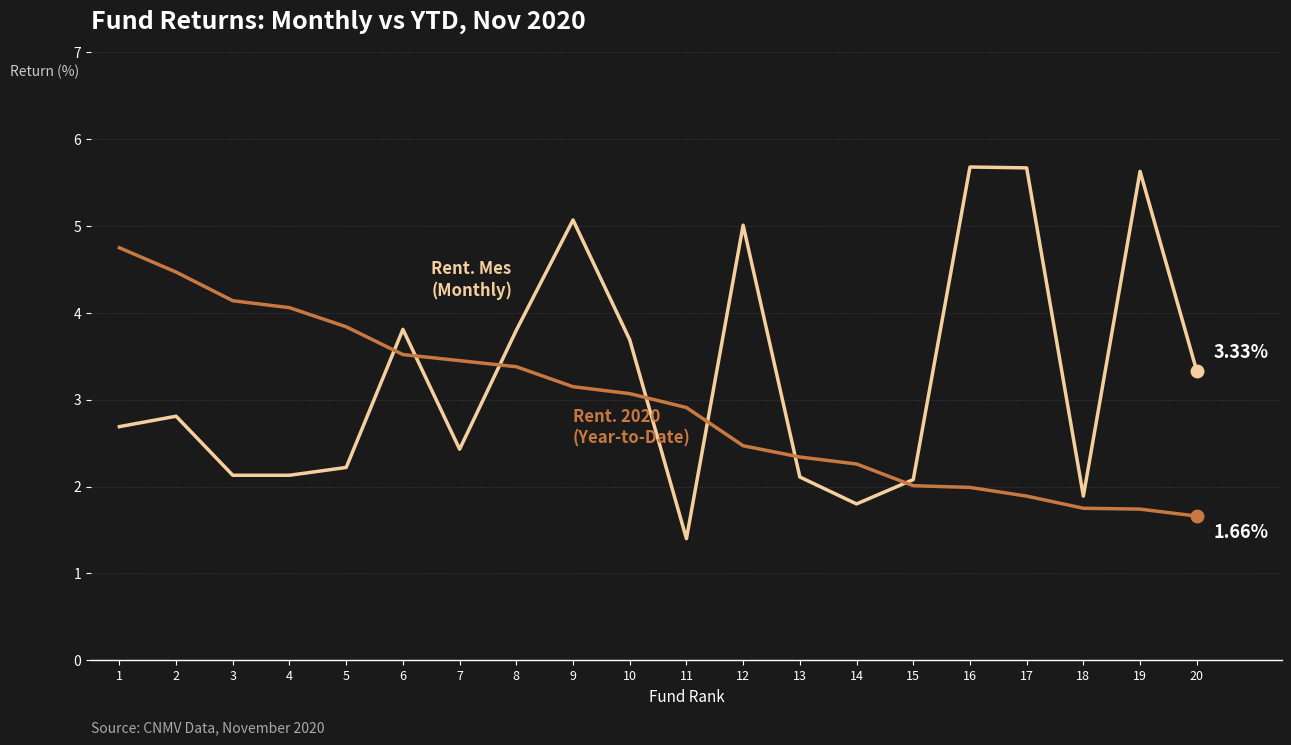

What is the spread (max minus min) of values at 17?

3.8